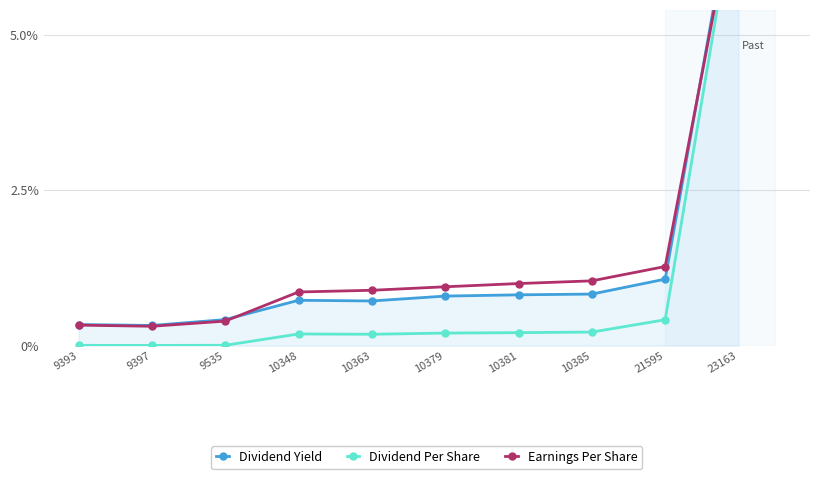

List the labels in order of Dividend Per Share value, largest first.

23163, 21595, 10385, 10381, 10379, 10348, 10363, 9535, 9393, 9397